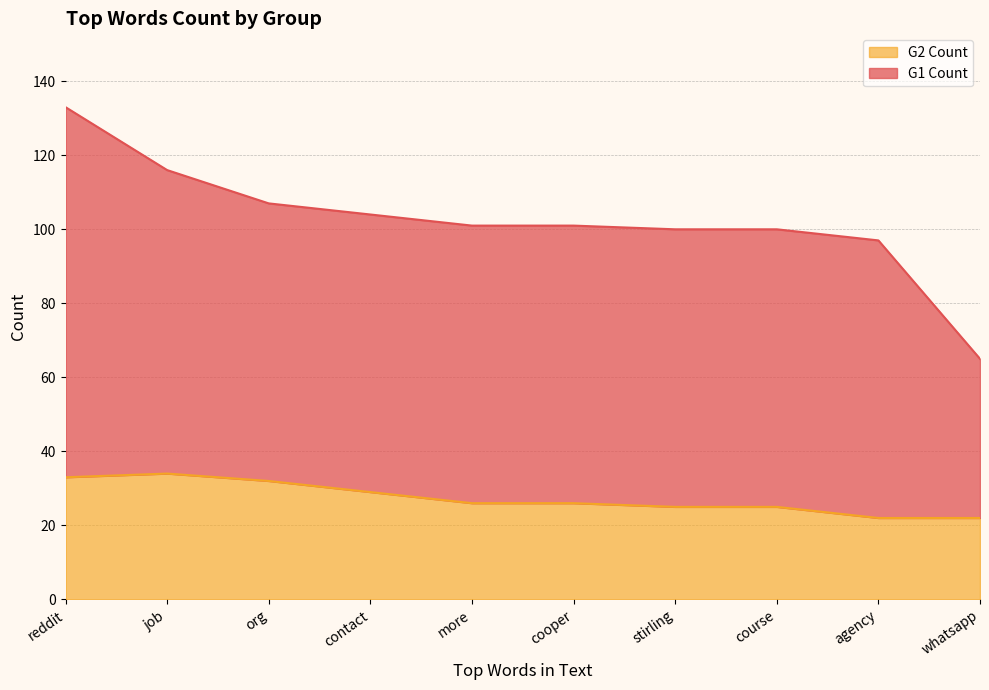

What is the difference between the maximum and second lowest values in the G1 Count series?

36